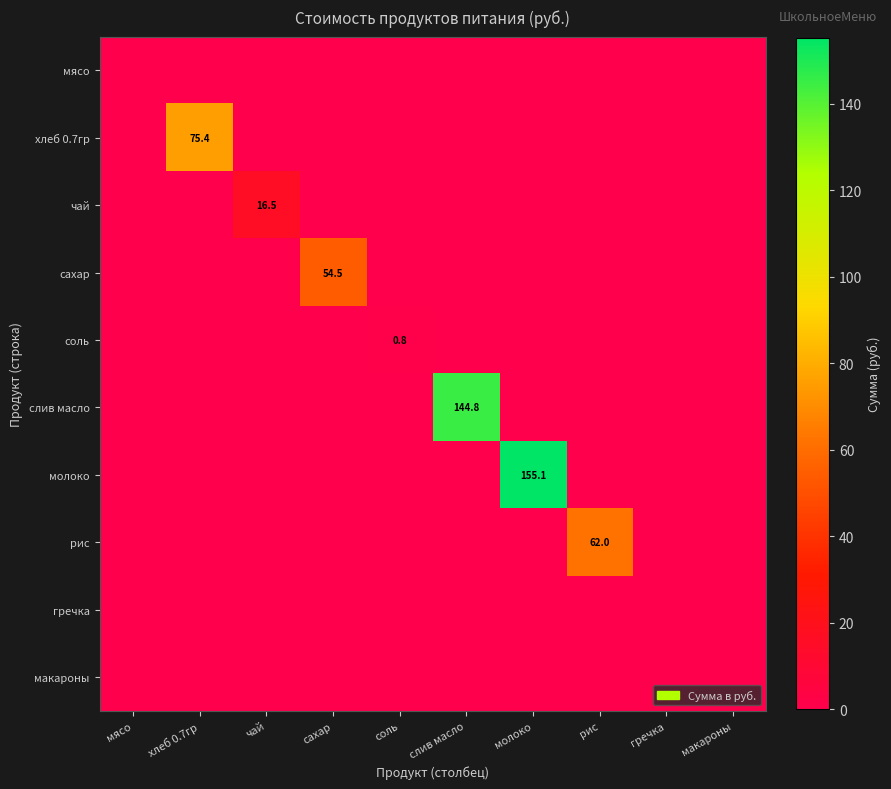

The хлеб 0.7гр series shows 108.0 at хлеб 0.7гр. True or false?

False